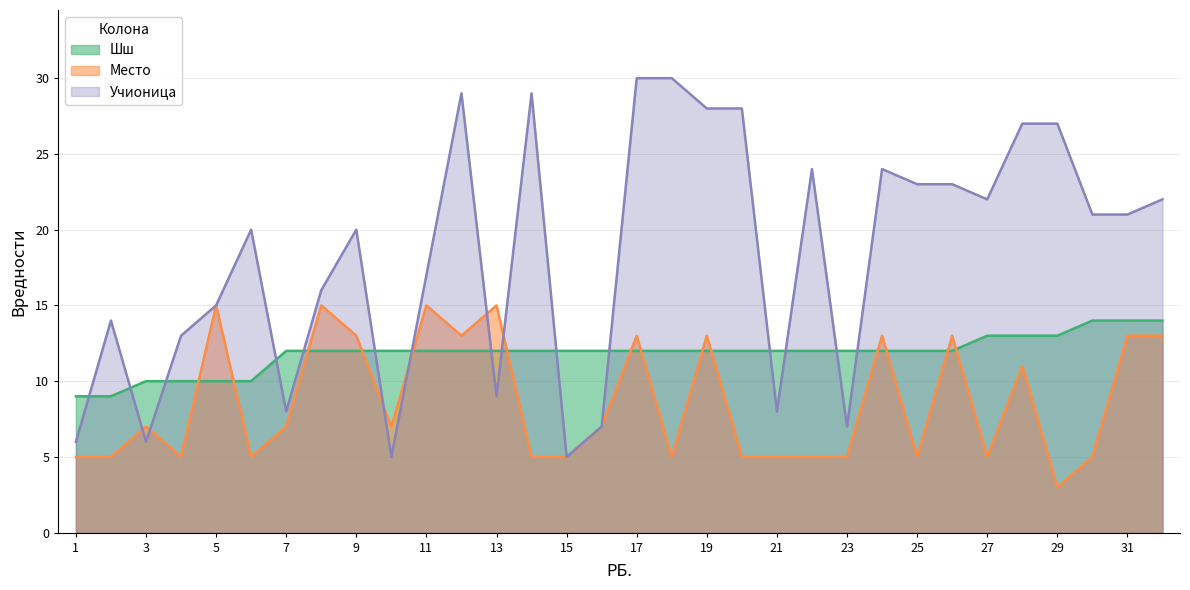

Count the number of data series in this chart.

3